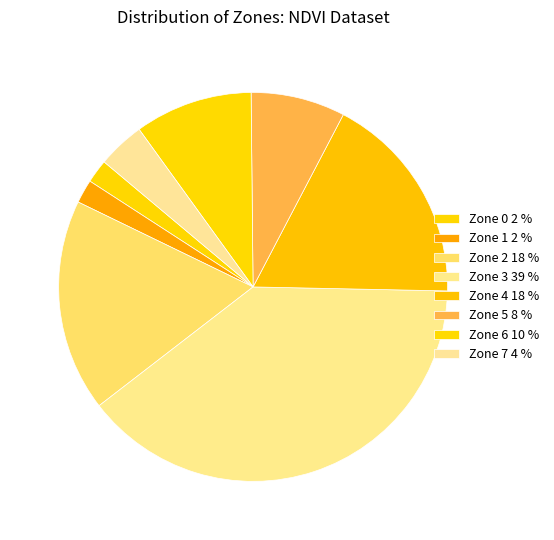

What percentage do Zone 3 and Zone 1 together represent?

41.2%